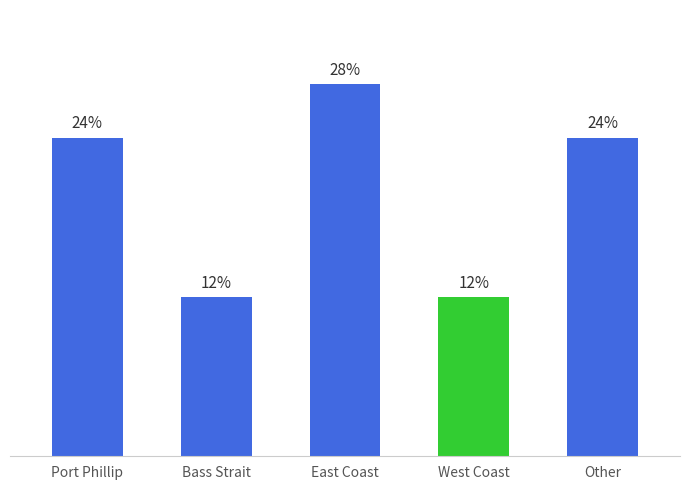

What is the label of the 3rd bar from the left?

East Coast